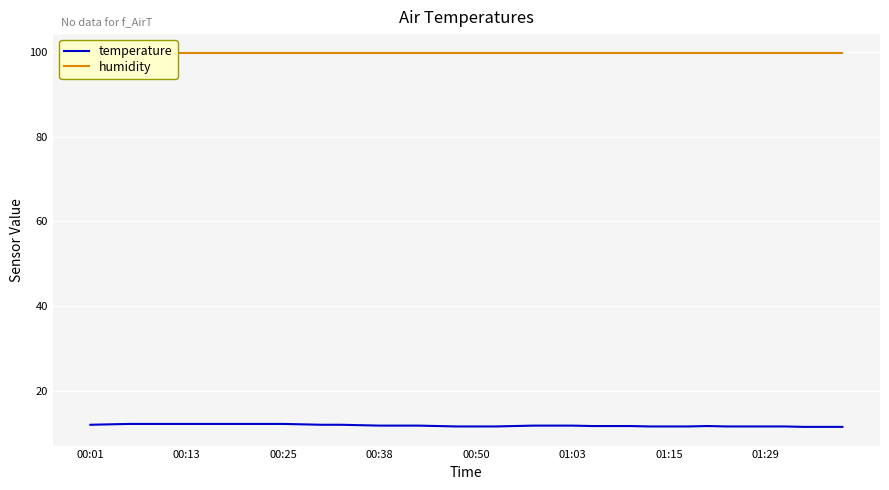

How many categories are shown in the chart?

40